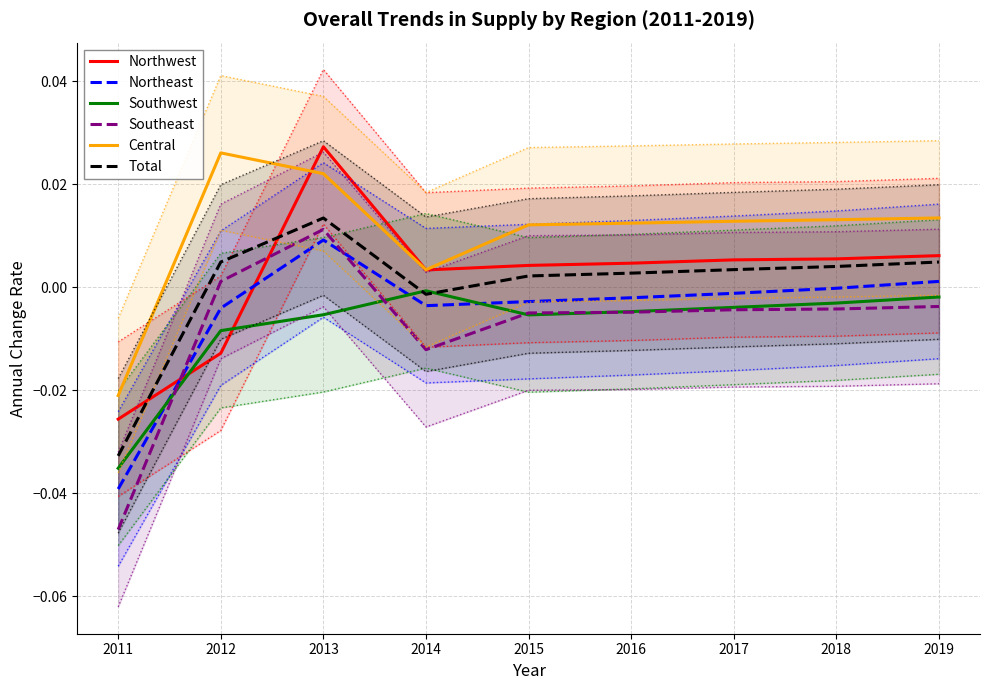

Is the value of Central at 2017 greater than the value of Total at 2018?

Yes